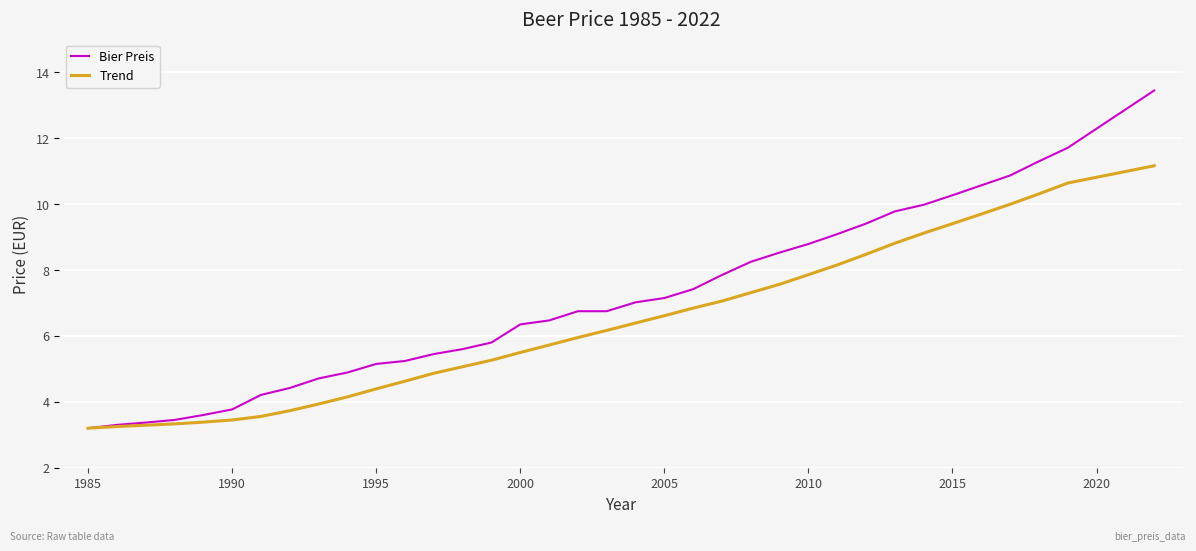

Rank the series by their maximum value, from lowest to highest.

Trend, Bier Preis